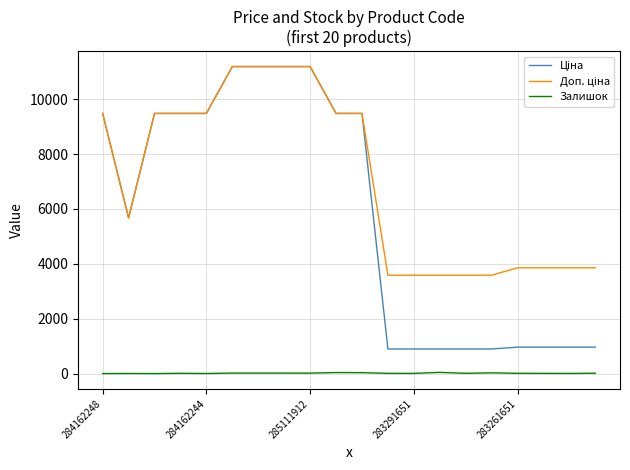

Is this an area chart (filled region under the line)?

No